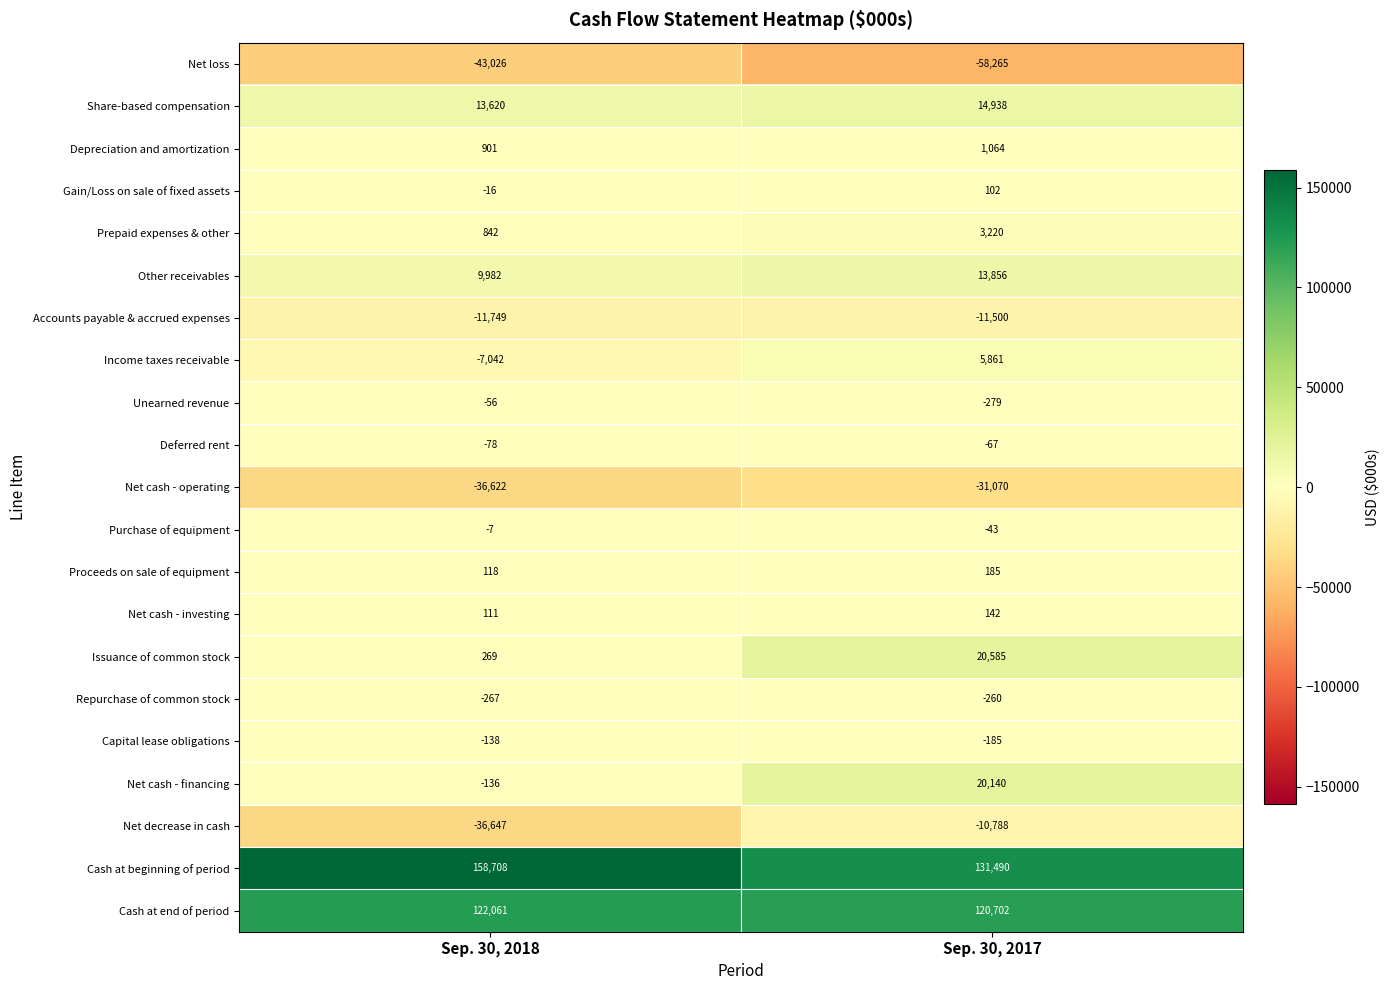

The Net cash - investing series shows 111 at Sep. 30, 2018. True or false?

True